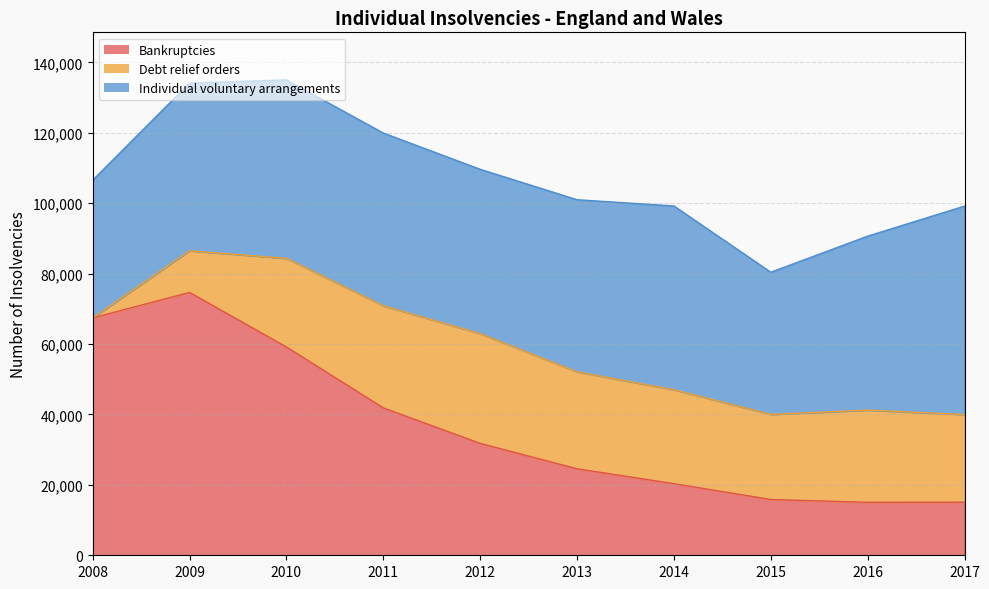

Does the chart have visible grid lines?

Yes